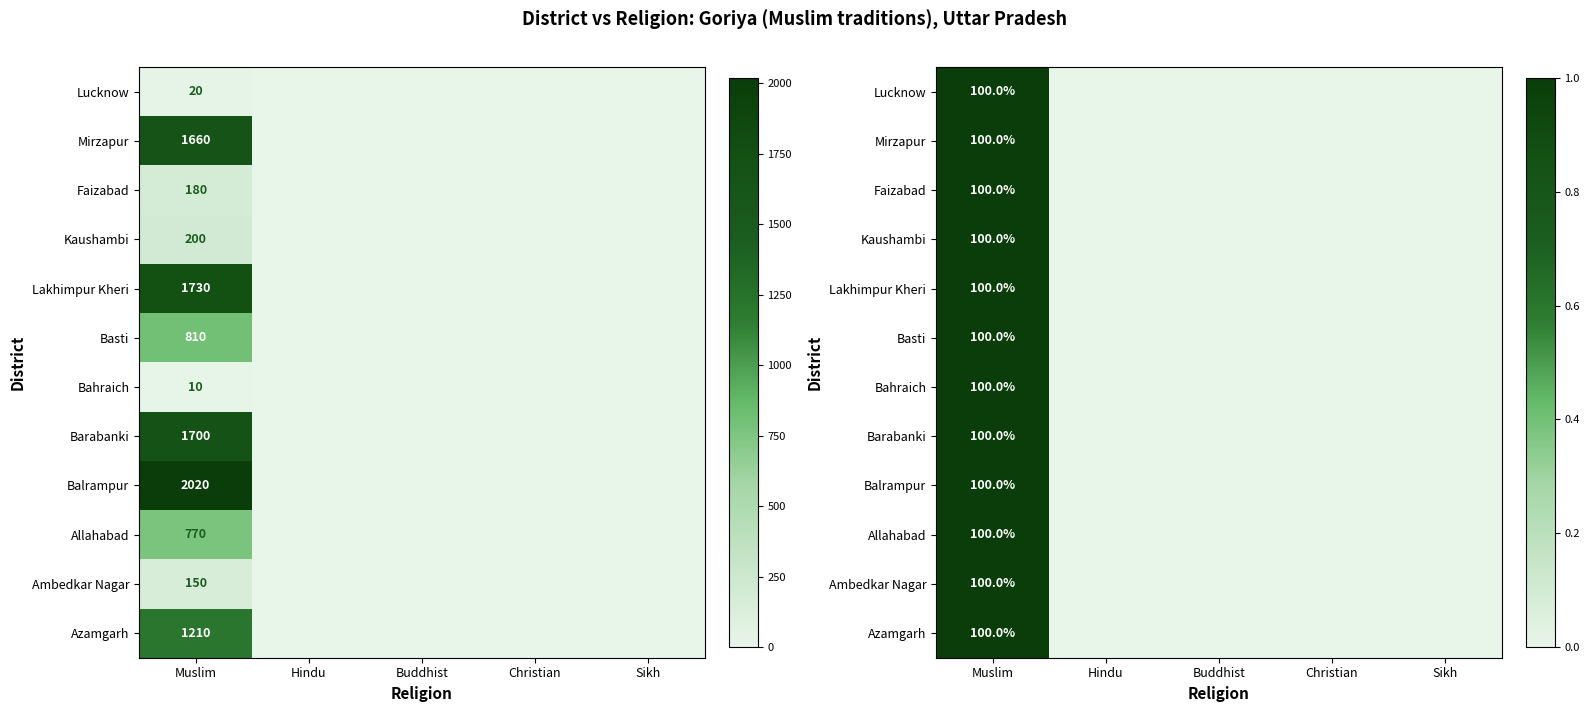

Count the Barabanki values in the range 0 to 1.

5